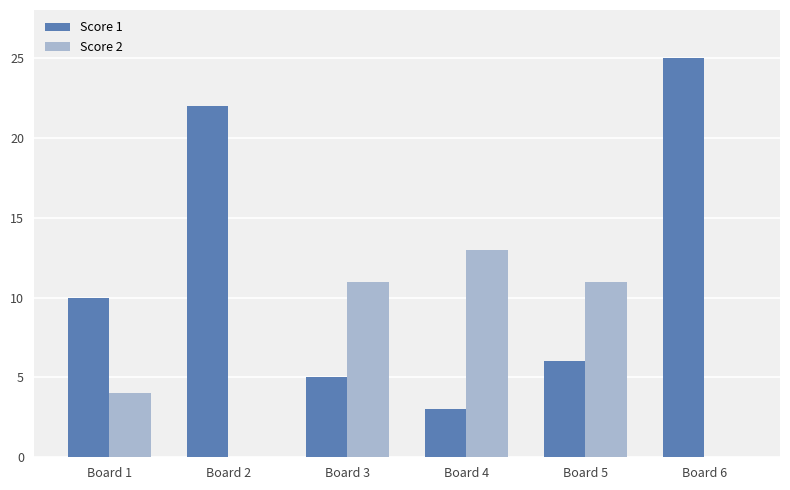

Which label corresponds to the largest value in the chart?

Board 6